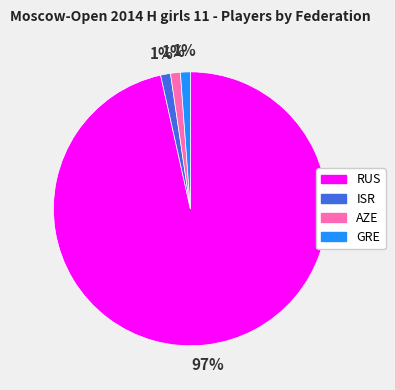

Count the number of slices in the pie.

4